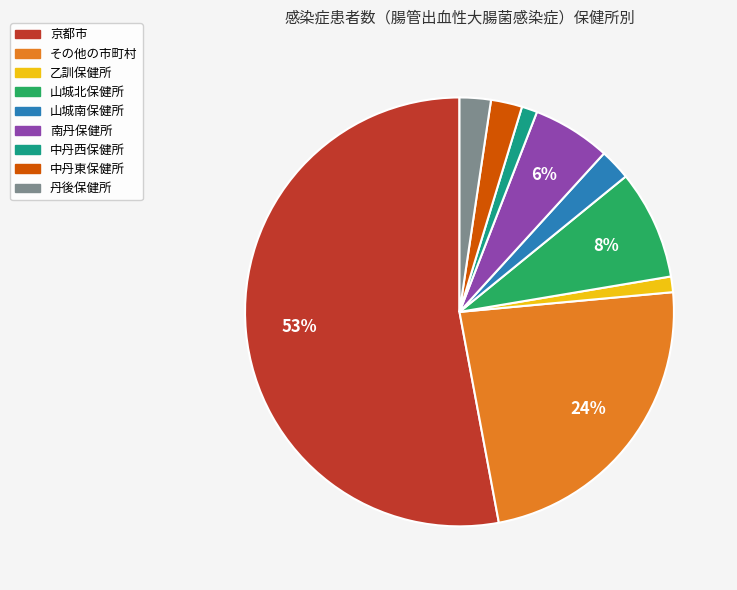

Which has a higher value, 京都市 or 山城北保健所?

京都市